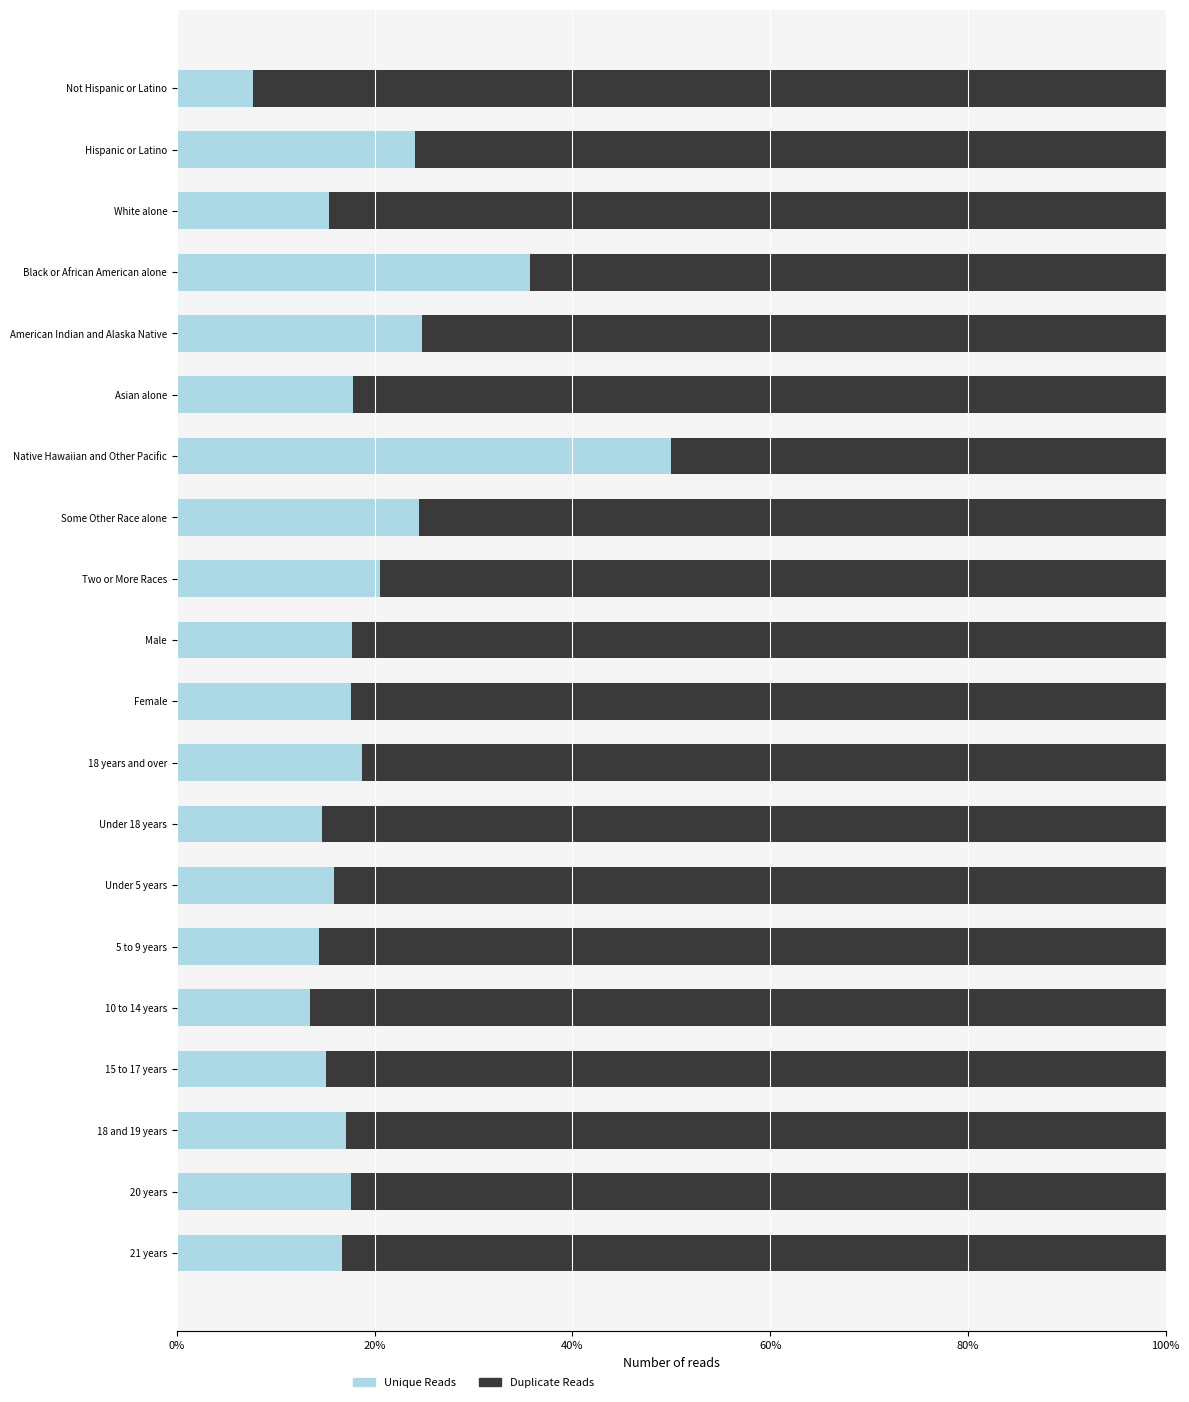

What is the total value across all series at Black or African American alone?

100.0